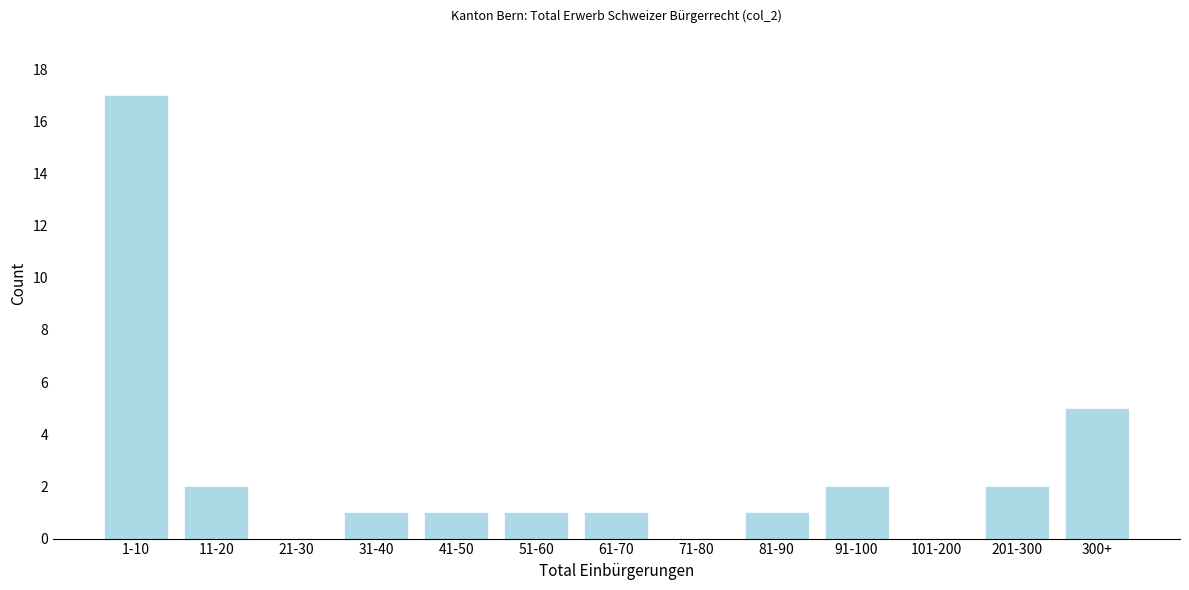

Reading left to right, transcribe all the data shown in this chart.

1-10=17	11-20=2	21-30=0	31-40=1	41-50=1	51-60=1	61-70=1	71-80=0	81-90=1	91-100=2	101-200=0	201-300=2	300+=5